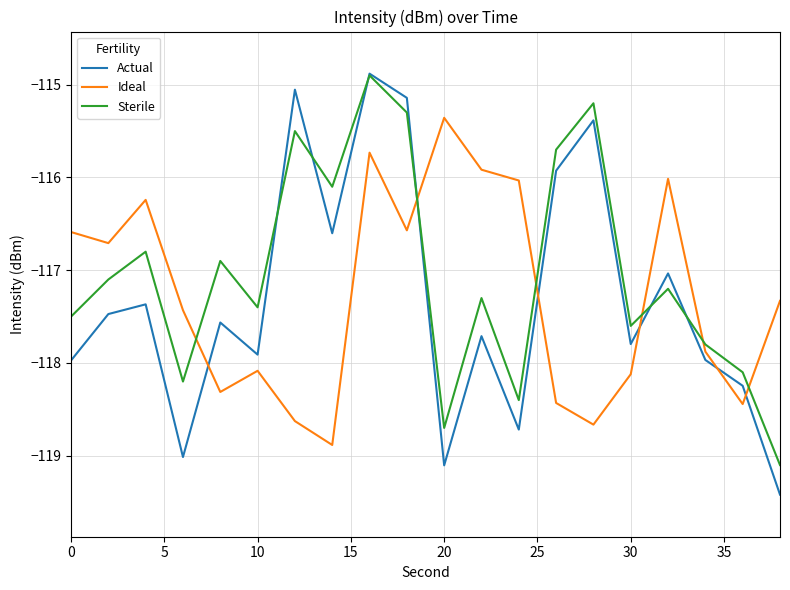

How many interior local peaks does the Ideal series have?

5